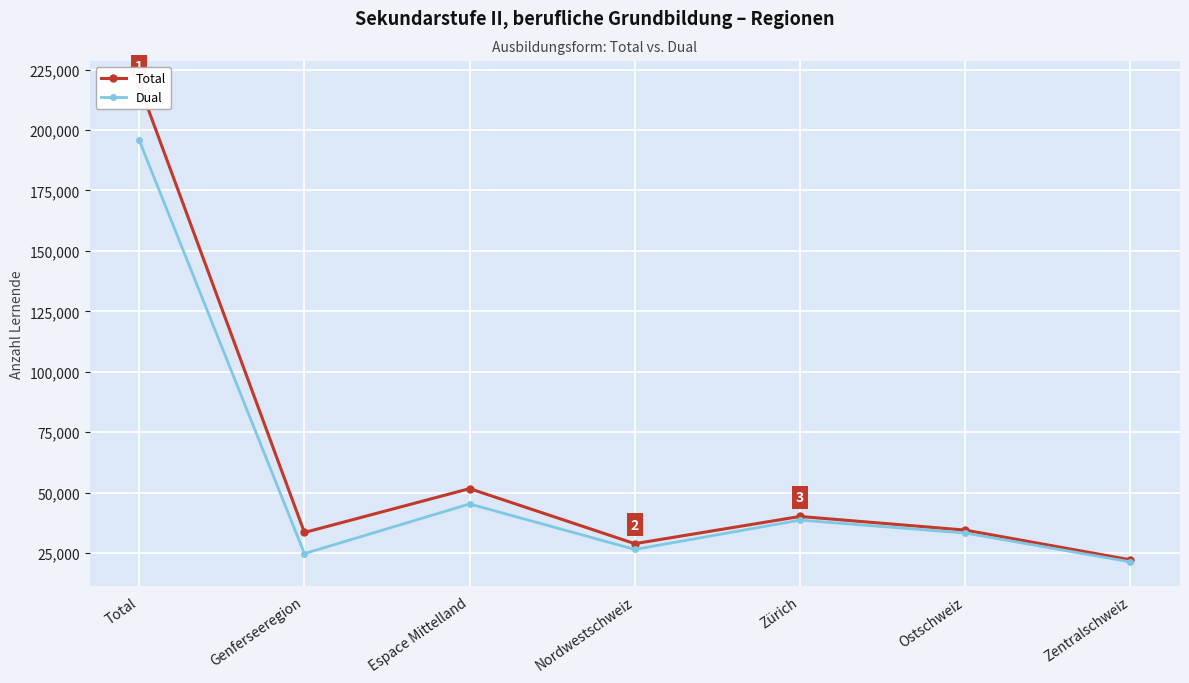

True or false: Dual and Total intersect in this chart.

False